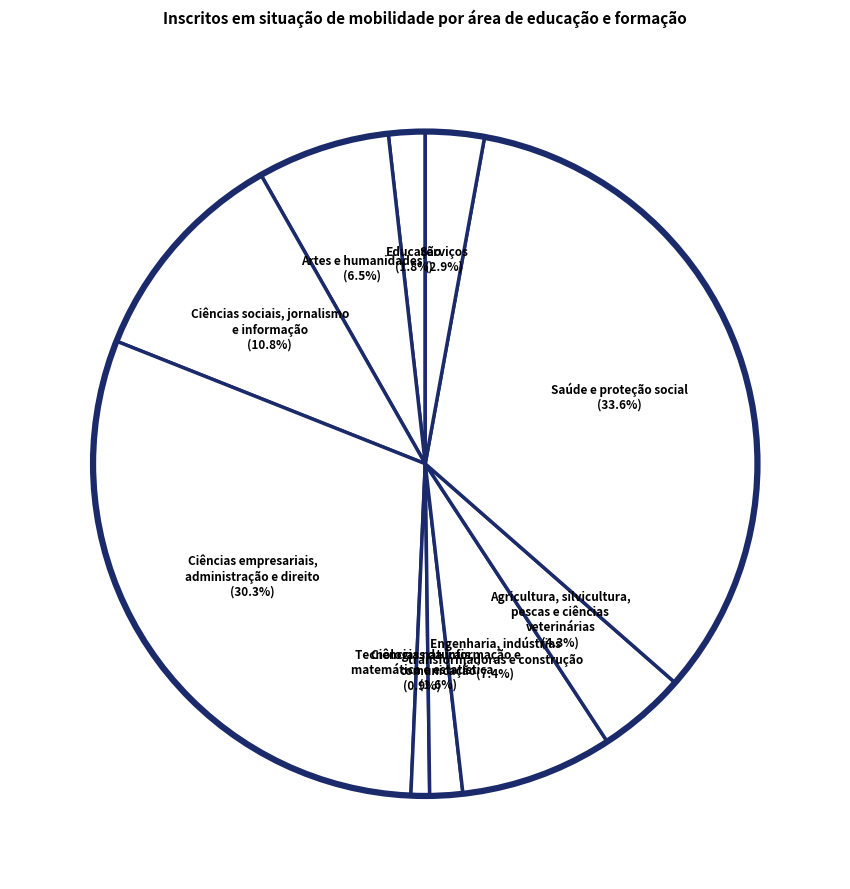

Is there any slice that represents more than half of the pie?

No